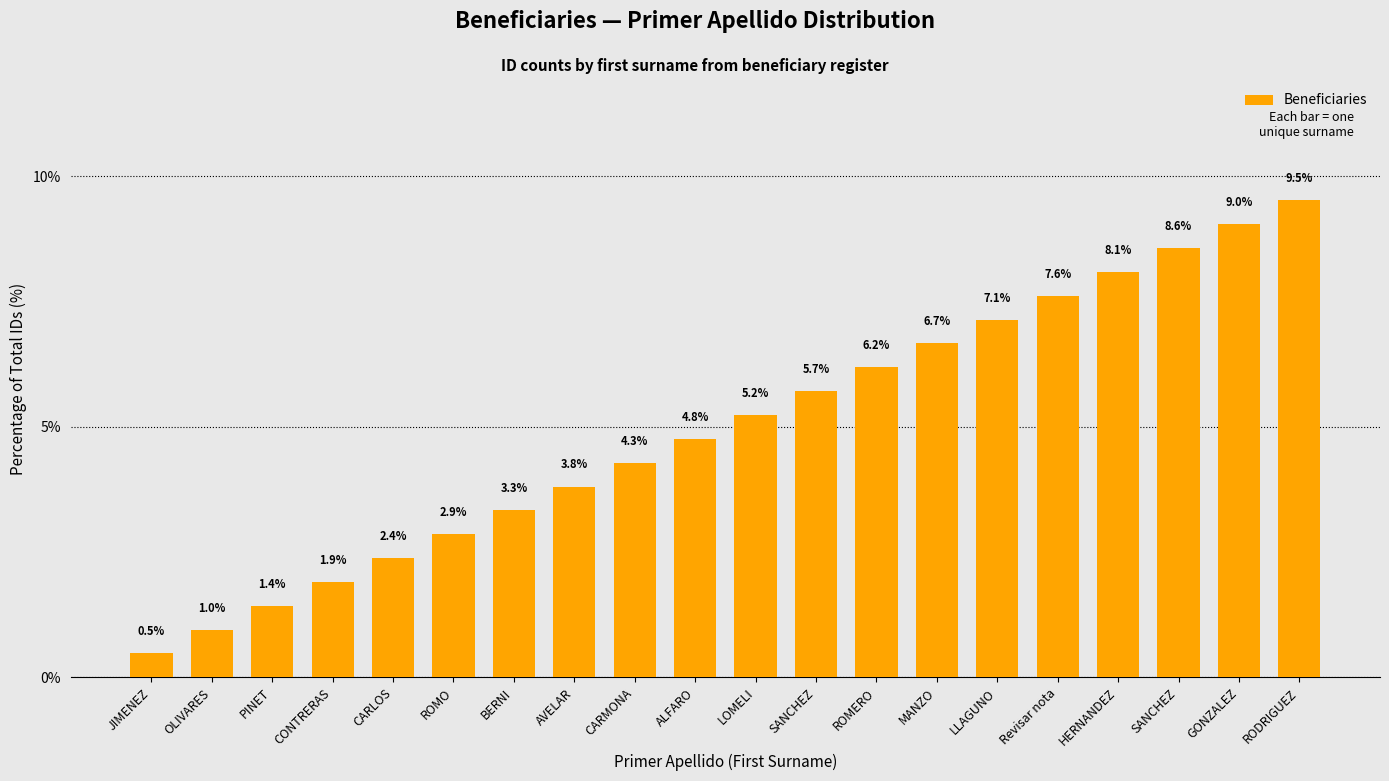

Reading left to right, list all the values displayed in this chart.

0.5	1.0	1.4	1.9	2.4	2.9	3.3	3.8	4.3	4.8	5.2	5.7	6.2	6.7	7.1	7.6	8.1	8.6	9.0	9.5